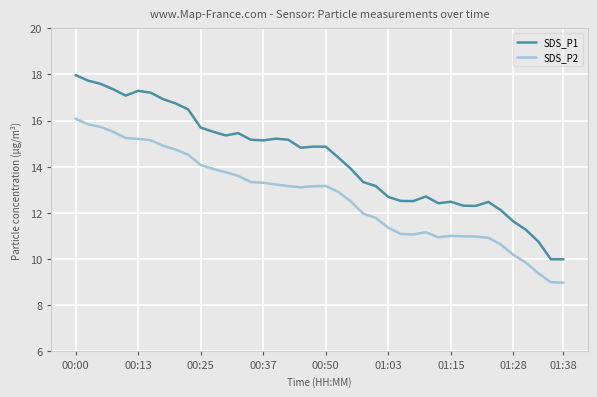

Which series has the largest total across all categories?

SDS_P1